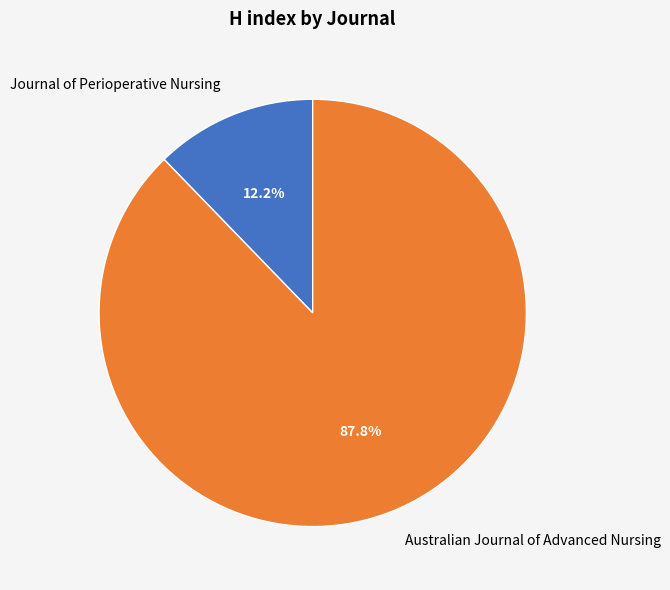

To the nearest percent, what is the average slice percentage?

50%